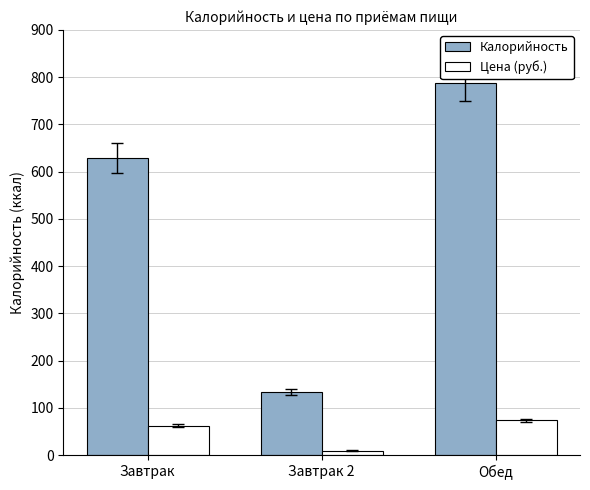

At how many categories does at least one series exceed 594?

2